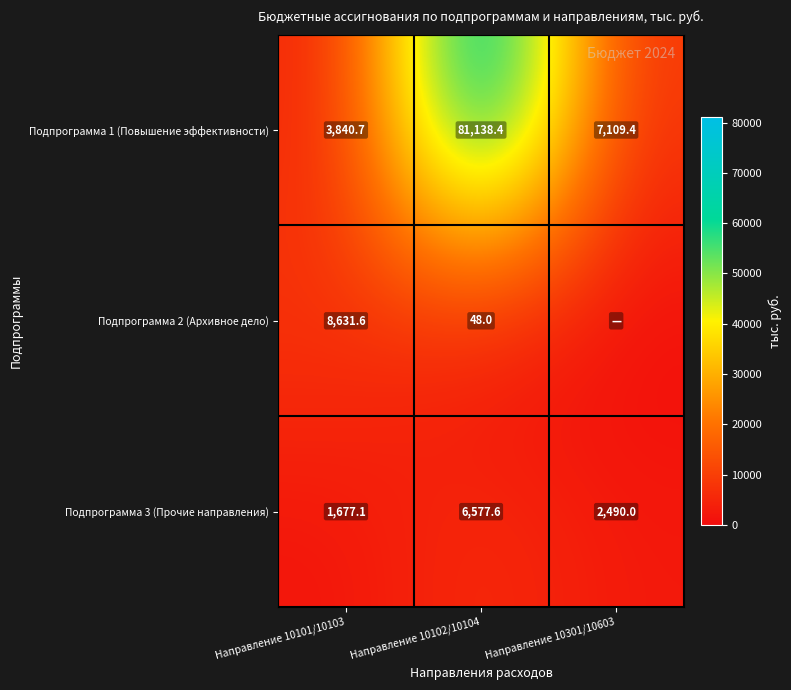

What is the difference between the highest and lowest values at Направление 10102/10104?

81090.4